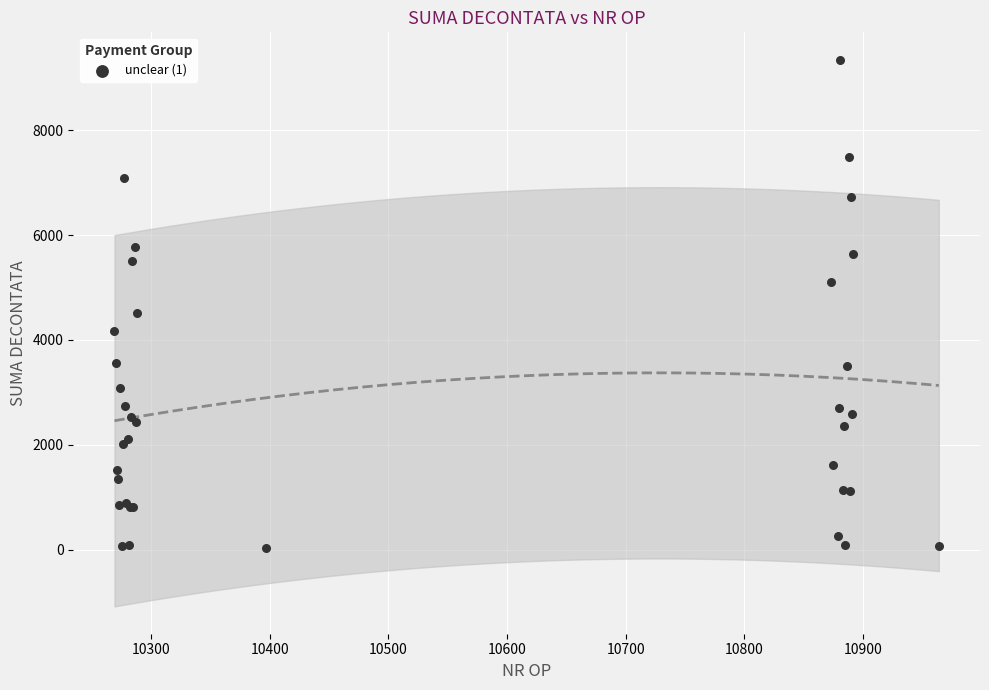

What Y value in the scatter plot is closest to 4686?

4523.1